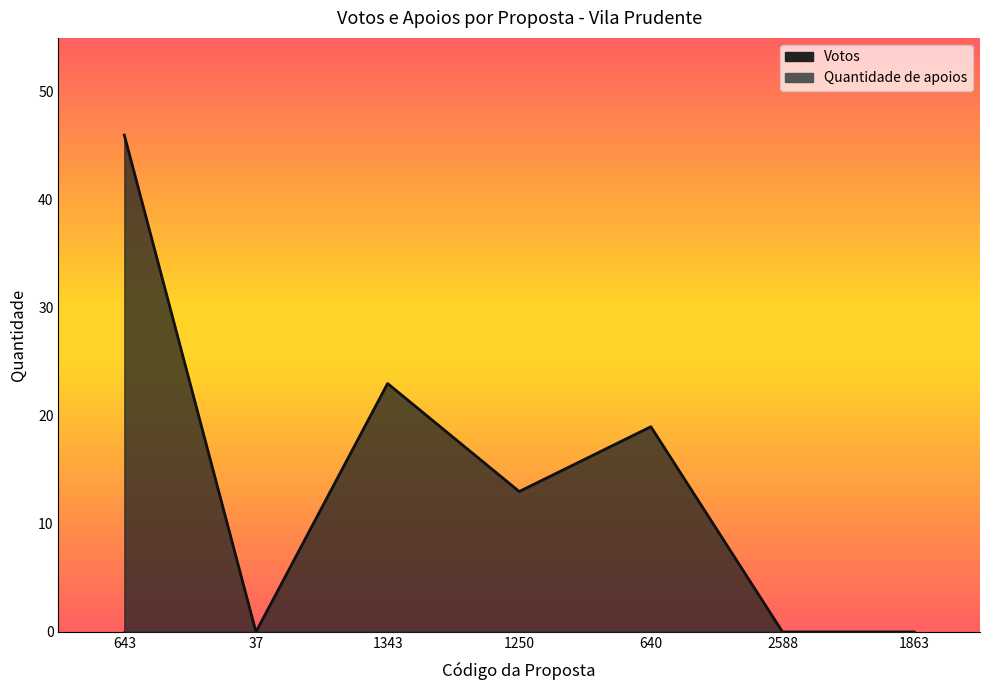

Which label corresponds to the smallest value in the chart?

37